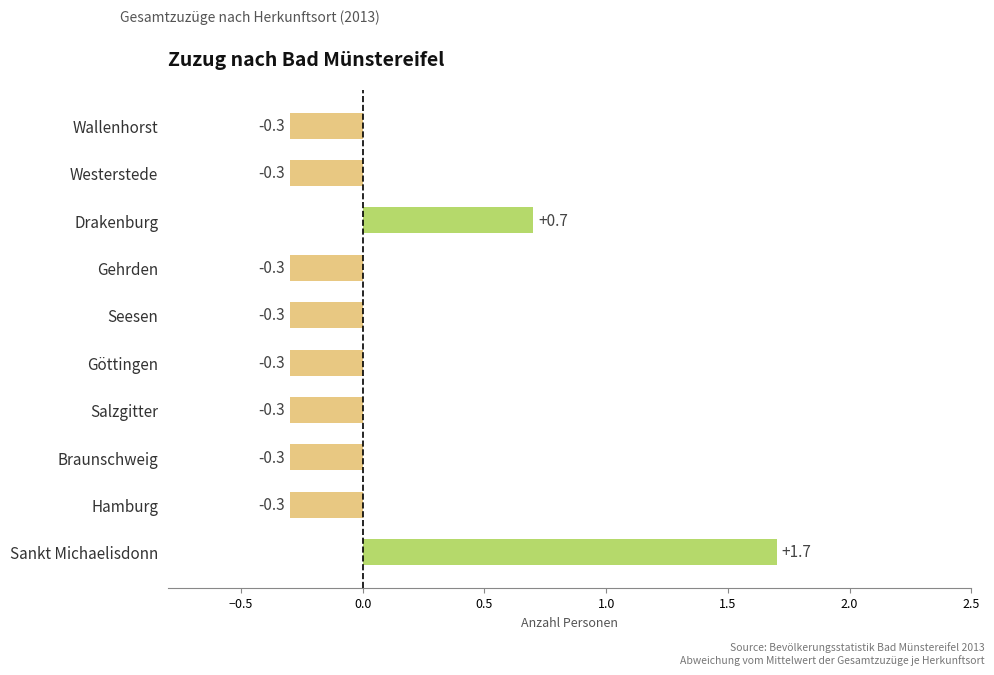

What is the minimum value shown in the chart?

-0.3